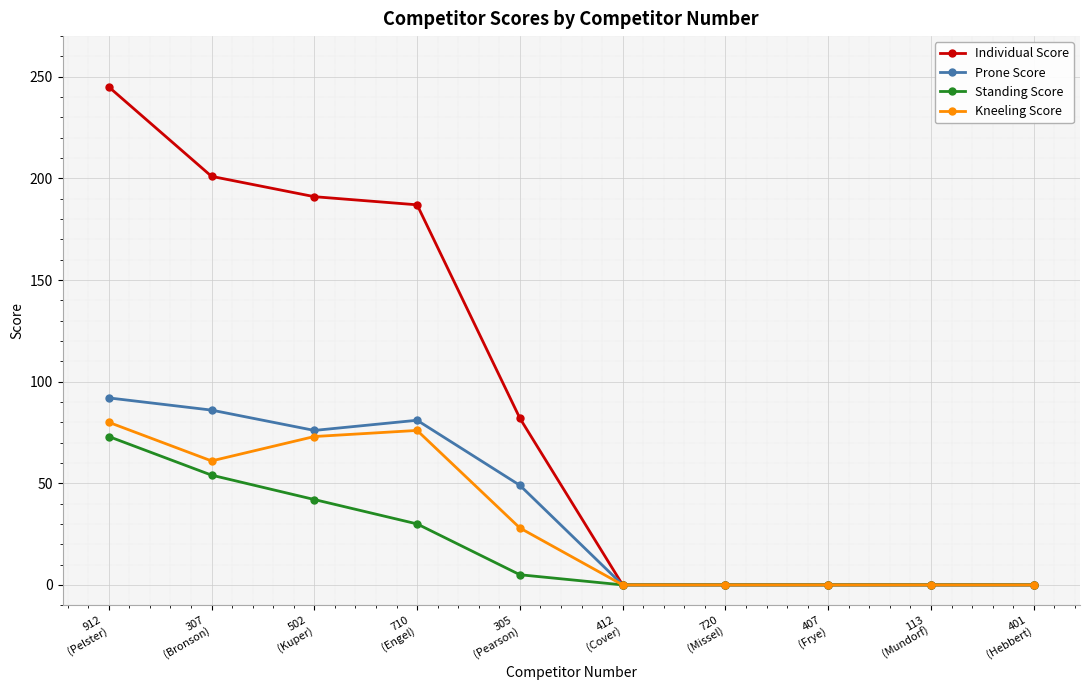

What is the highest value of the Standing Score series?

73